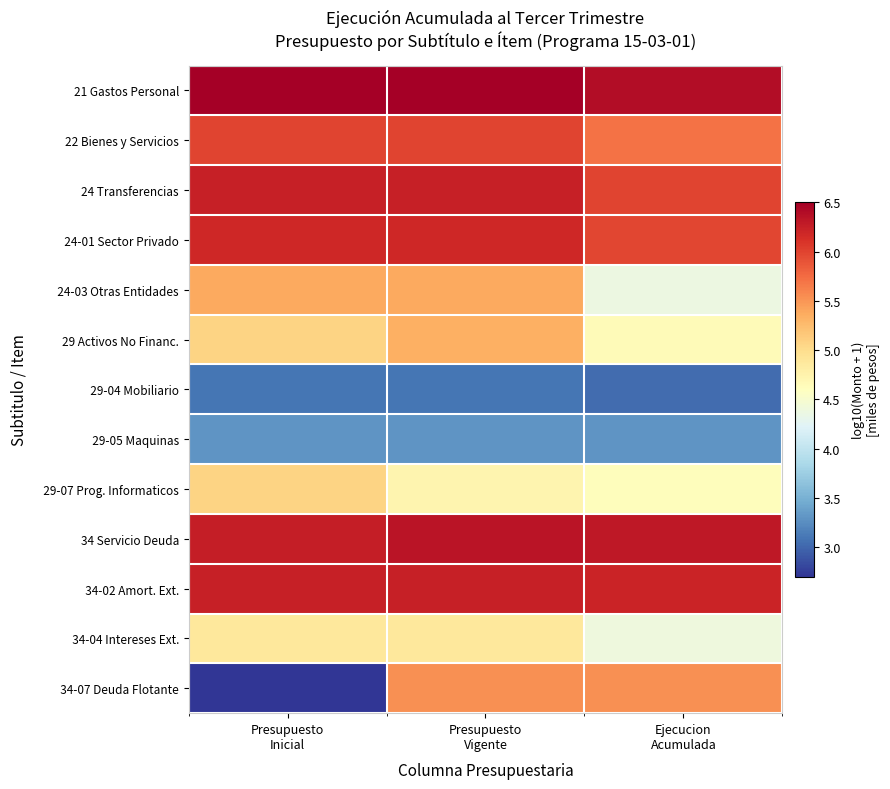

Which has a higher value, Presupuesto
Vigente or Ejecucion
Acumulada?

Presupuesto
Vigente